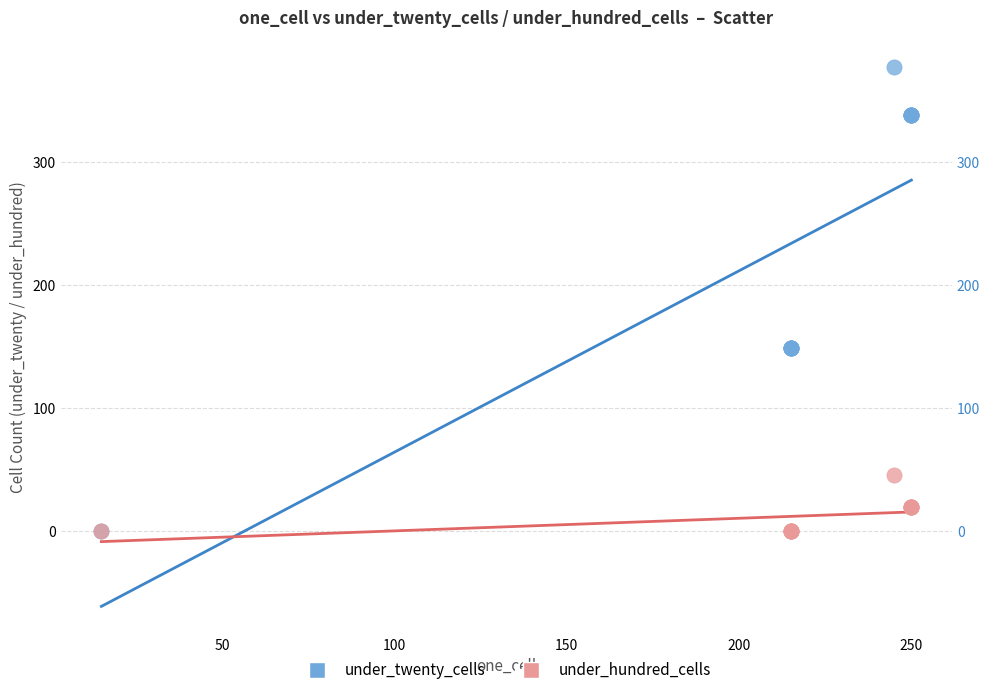

What are all the series names shown in the legend?

under_twenty_cells, under_hundred_cells